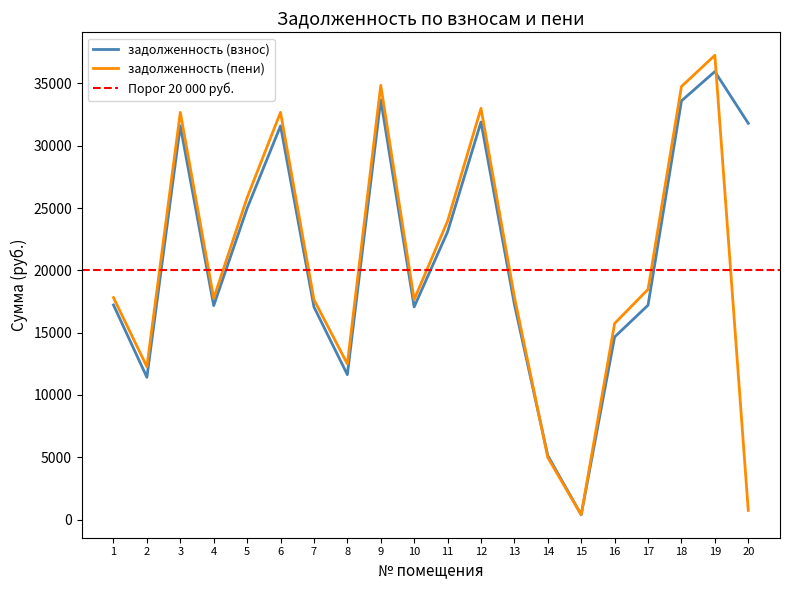

The задолженность (взнос) series shows 11412.6 at 2. True or false?

True